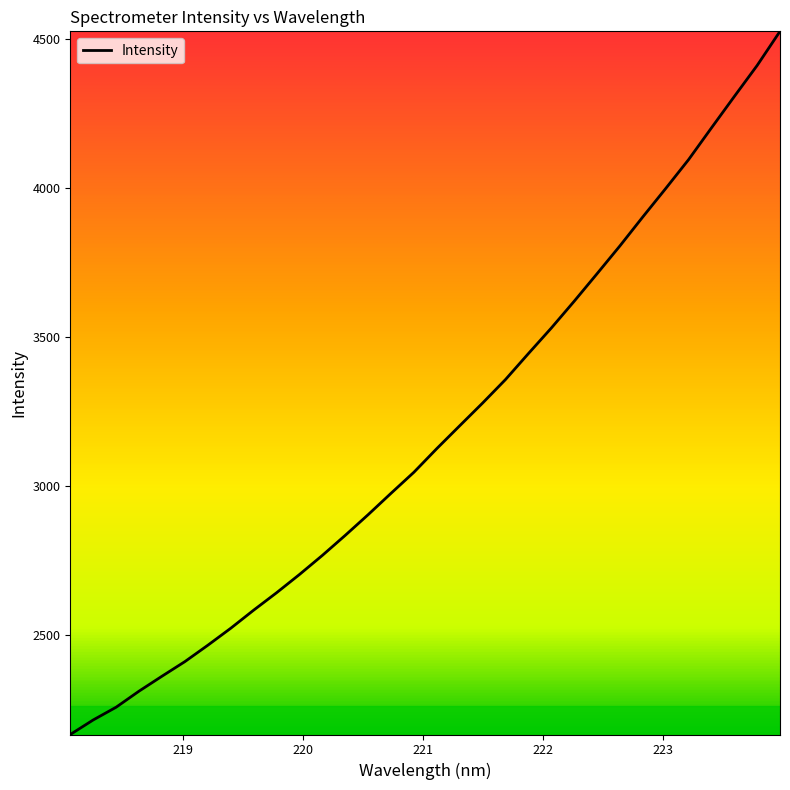

What is the greatest value displayed?

4524.4